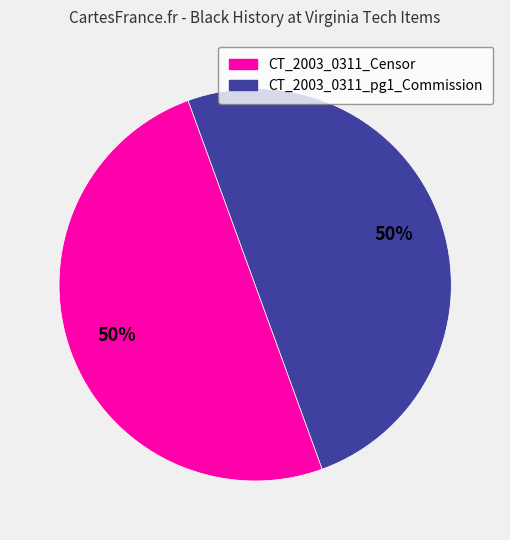

Is the sum of CT_2003_0311_pg1_Commission and CT_2003_0311_Censor greater than half?

Yes